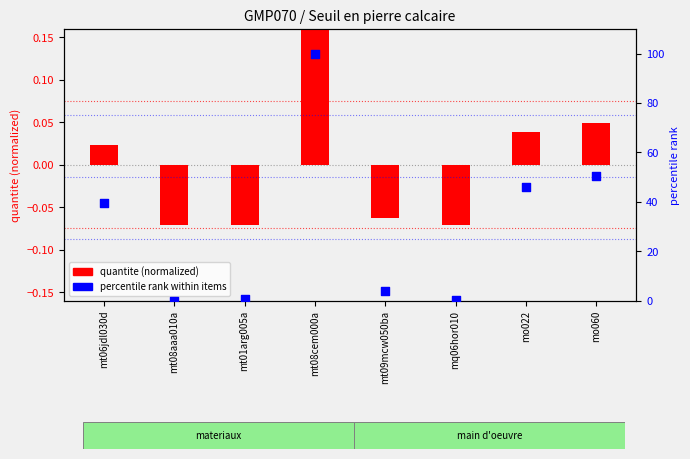

Is the value of quantite (normalized) at mo060 greater than the value of percentile rank within items at mt08cem000a?

No